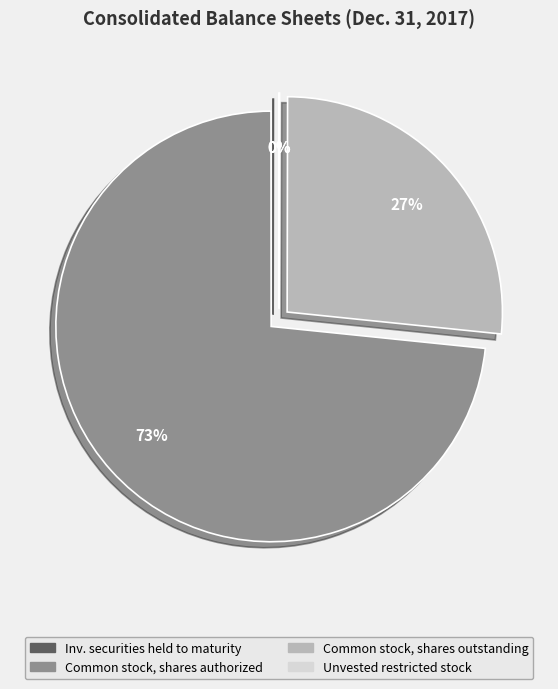

To the nearest percent, what is the average slice percentage?

25%